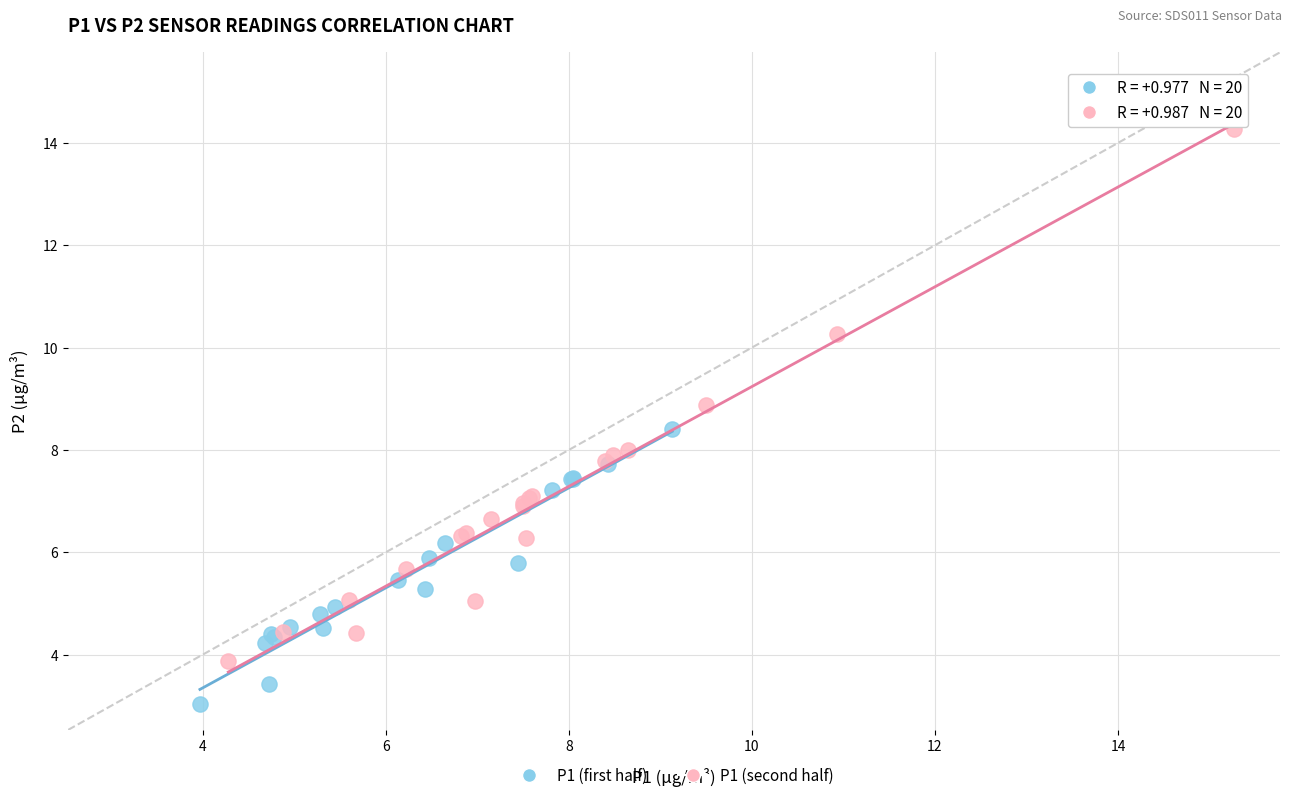

Which series reaches the minimum Y coordinate?

P1 (first half)